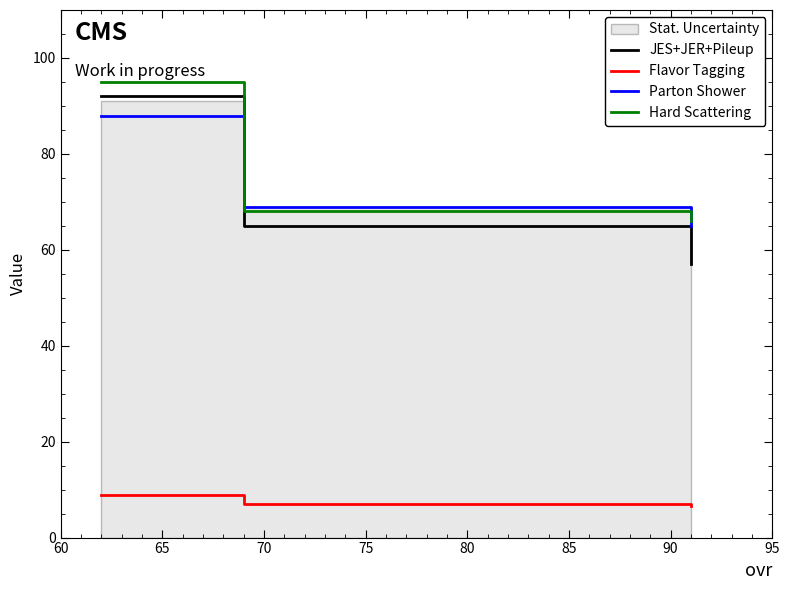

What is the maximum value for Hard Scattering?

95.0